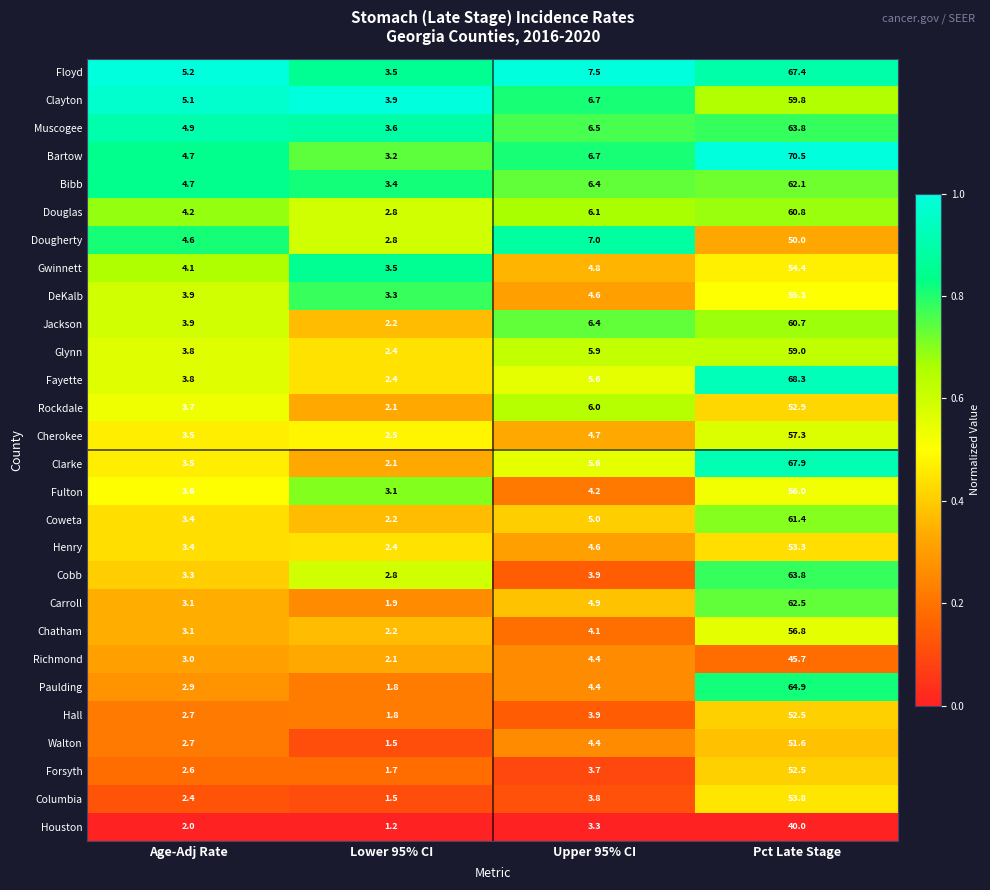

The Douglas series shows 14.2 at Pct Late Stage. True or false?

False